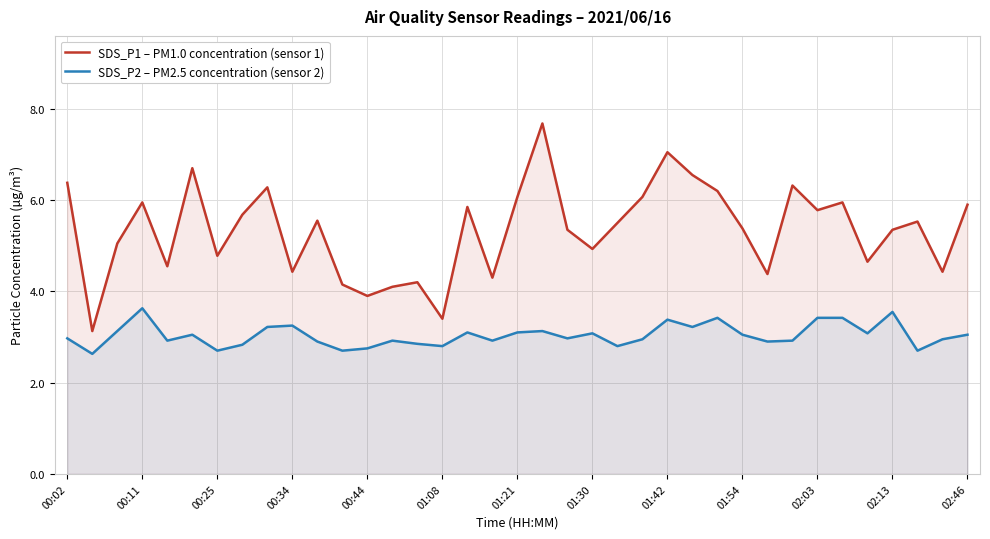

What are all the series names shown in the legend?

SDS_P1 – PM1.0 concentration (sensor 1), SDS_P2 – PM2.5 concentration (sensor 2)